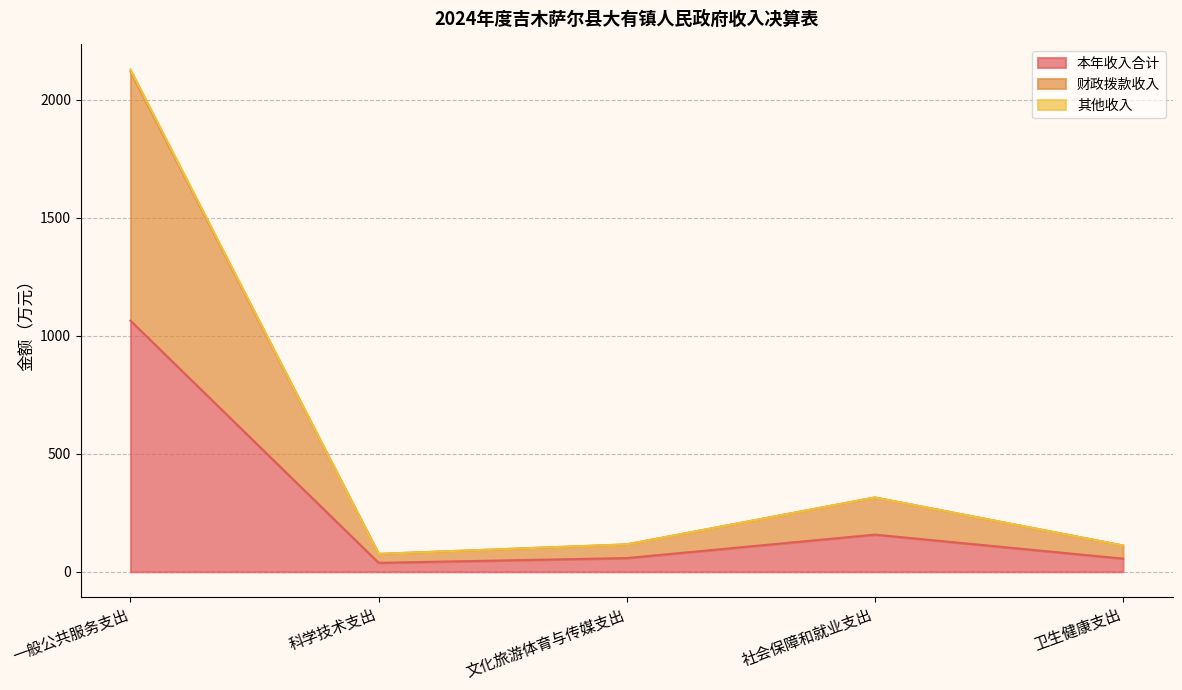

Reading left to right, list all the values displayed in this chart.

本年收入合计: 1064.1	38.0	58.1	157.6	55.8
财政拨款收入: 2120.5	76.0	116.3	315.1	111.6
其他收入: 2128.3	76.0	116.3	315.1	111.6